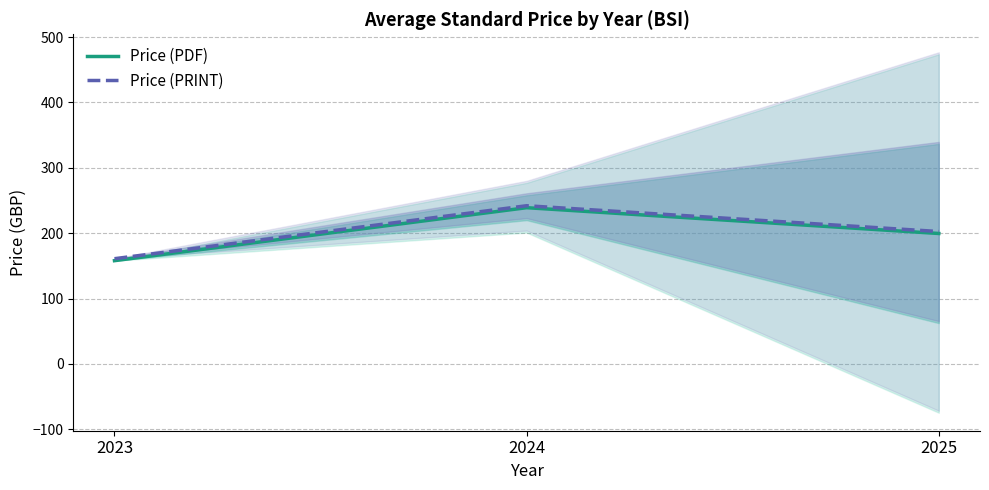

Between 2023 and 2025, which series saw the biggest shift?

Price (PDF)